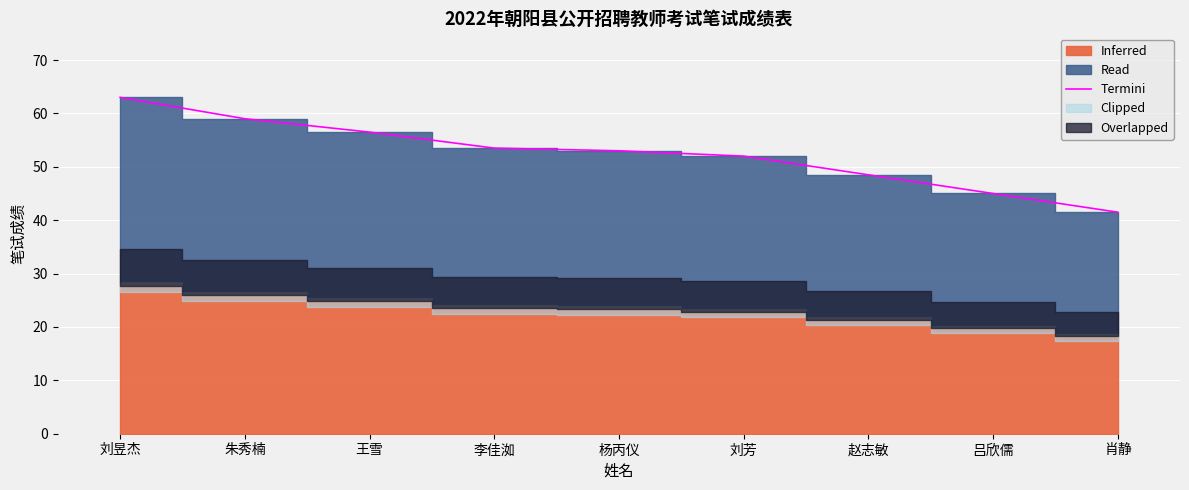

True or false: the data shows 89.6 at 刘昱杰.

False